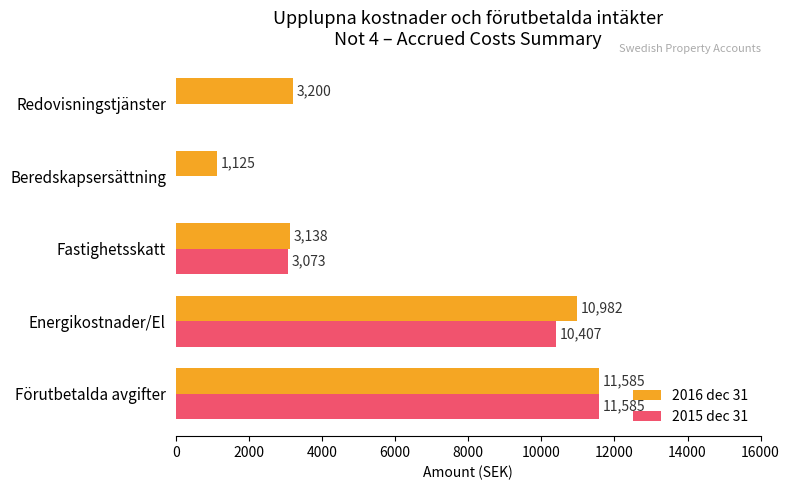

How many 2015 dec 31 values are between 0 and 10407?

4